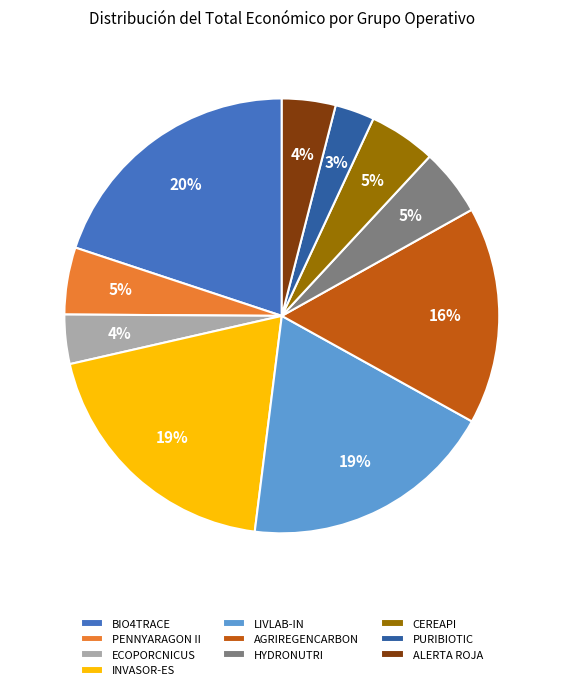

To the nearest percent, what is the average slice percentage?

10%